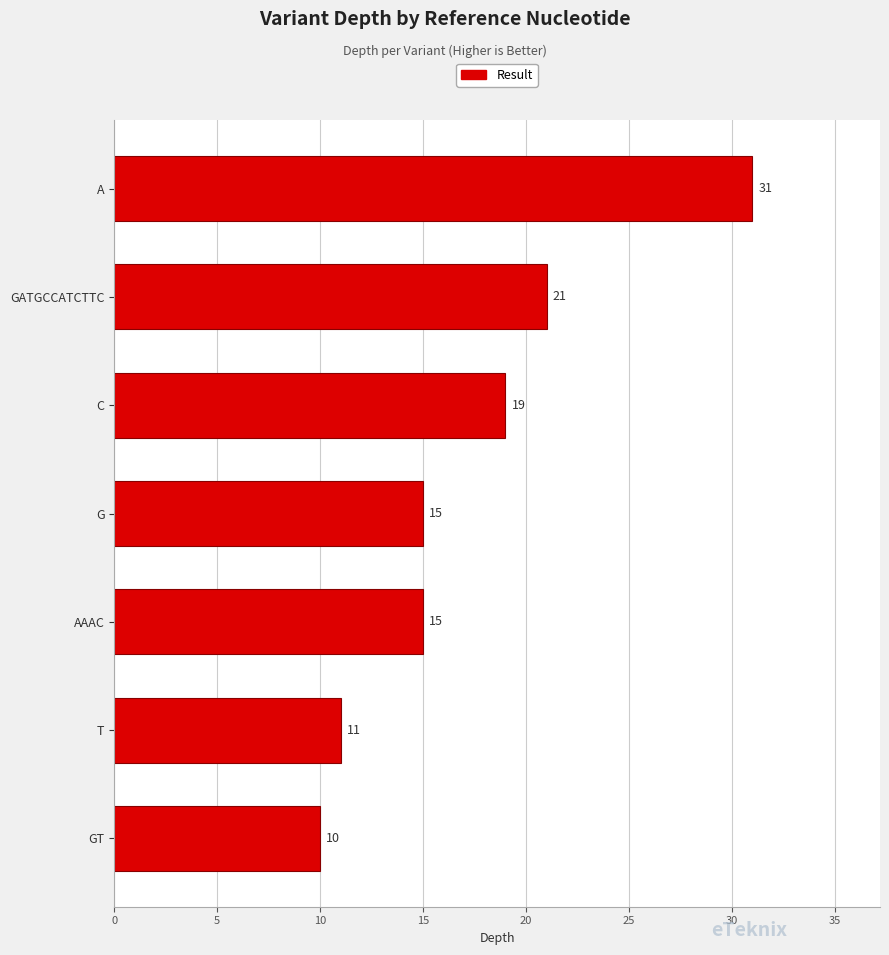

Reading bottom to top, extract all data points from this chart.

GT=10	T=11	AAAC=15	G=15	C=19	GATGCCATCTTC=21	A=31